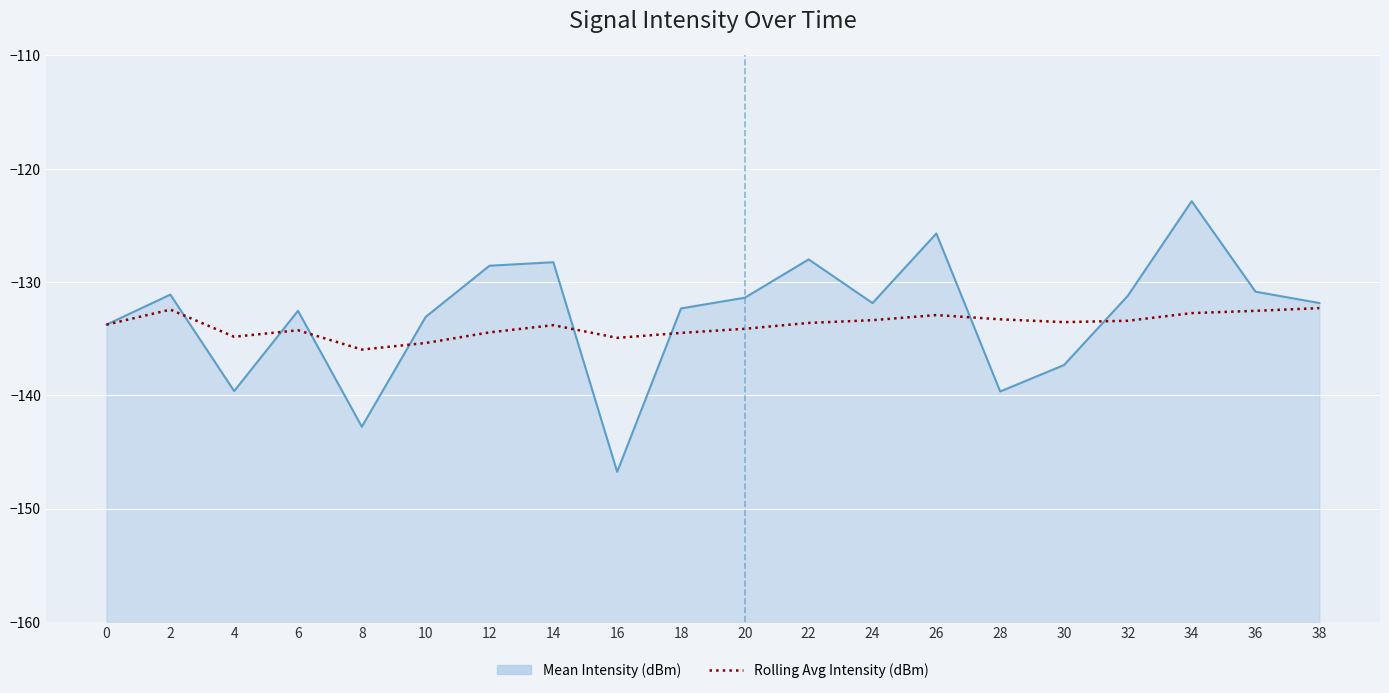

What is the sum of the values at 22 and 14?

-267.4